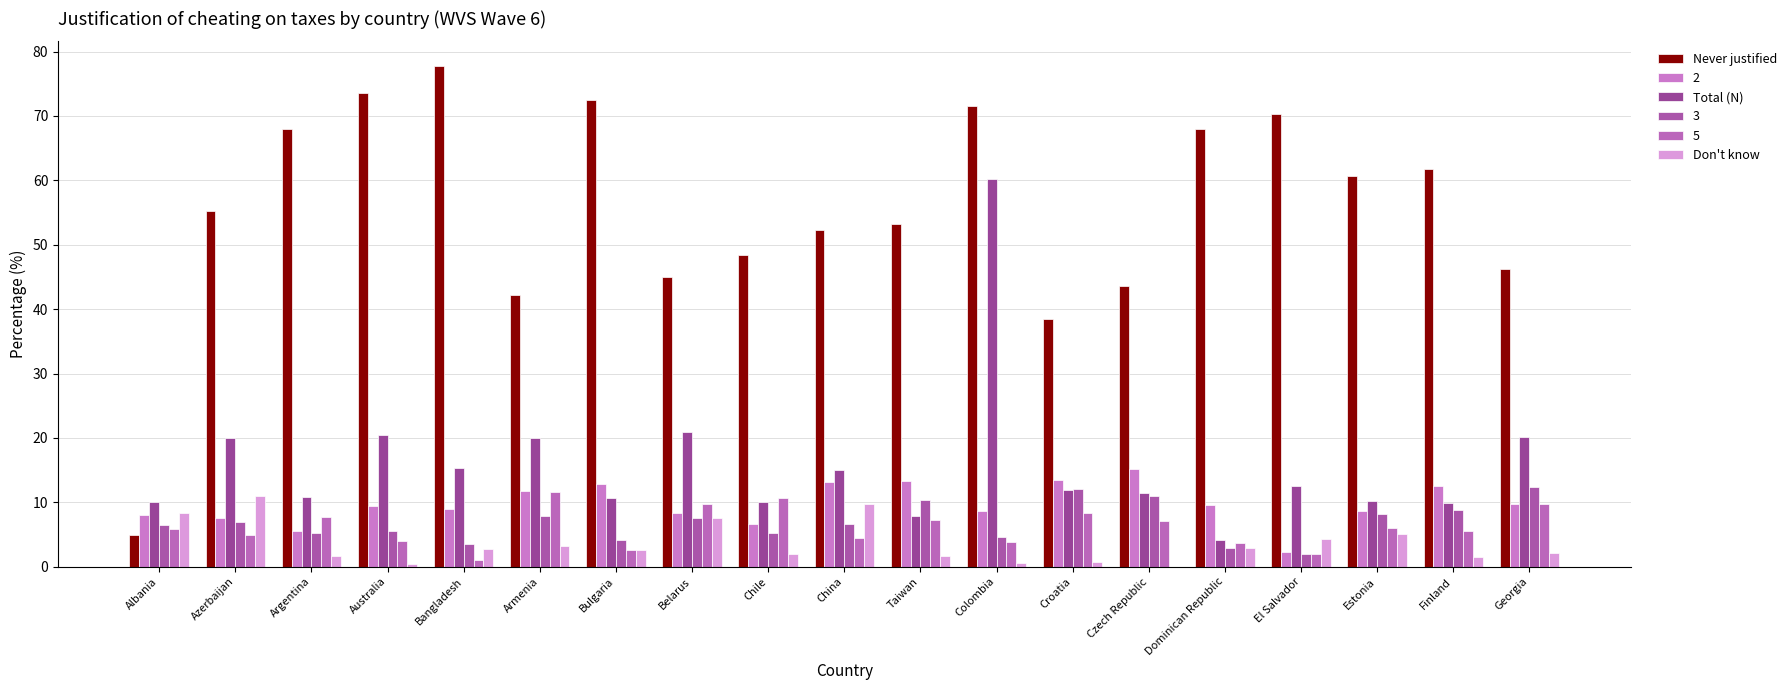

What is the total value across all series at Argentina?

98.8